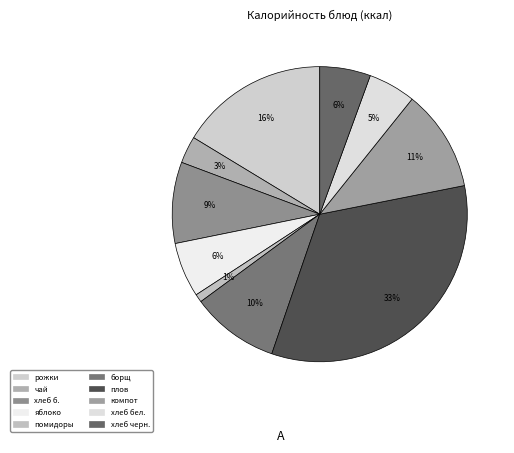

Rank the categories by value from highest to lowest.

Обед (плов), Завтрак (рожки), Обед (компот), Обед (борщ), Завтрак (хлеб), Завтрак 2 (яблоко), Обед (хлеб черн.), Обед (хлеб бел.), Завтрак (чай), Обед (помидоры)